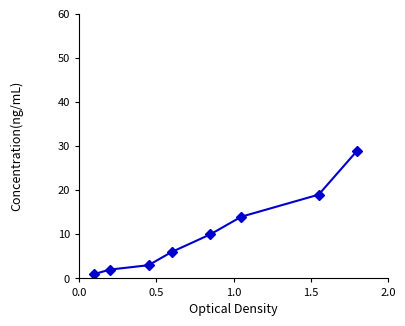

What is the sum of all values?

84